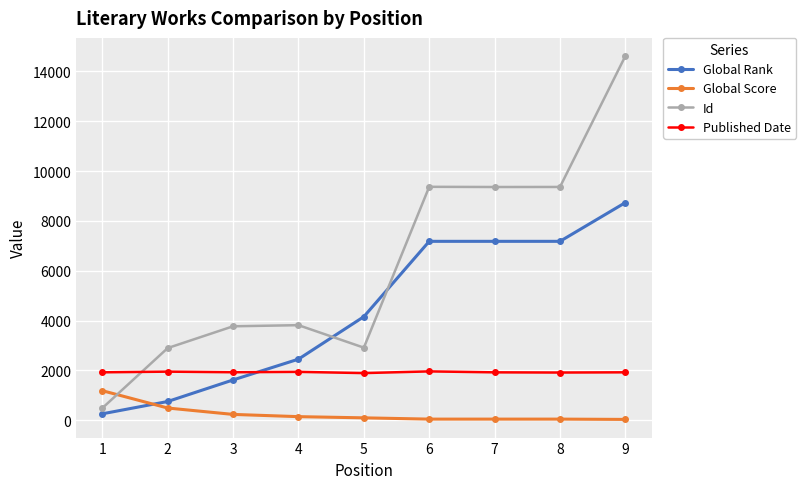

What is the spread (max minus min) of values at 5?

4059